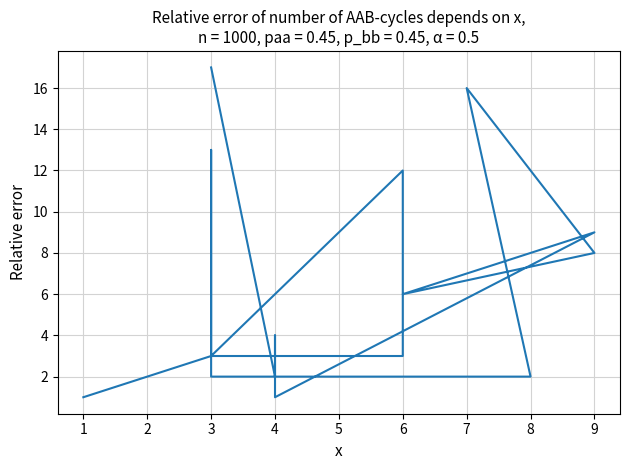

What is the difference between the maximum and minimum values?

16